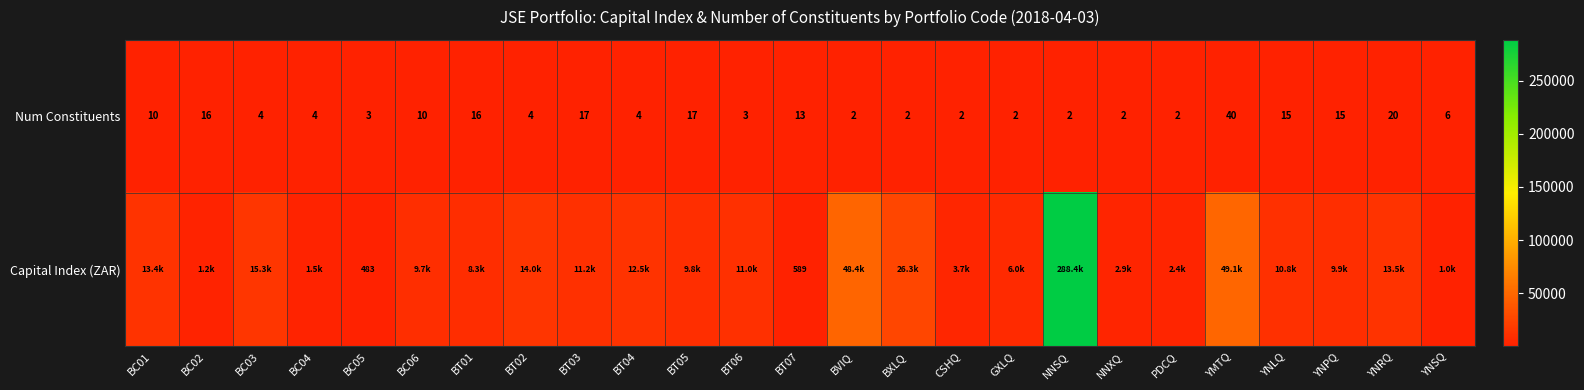

True or false: Capital Index (ZAR) has a value of 288356.7 at NNSQ.

True